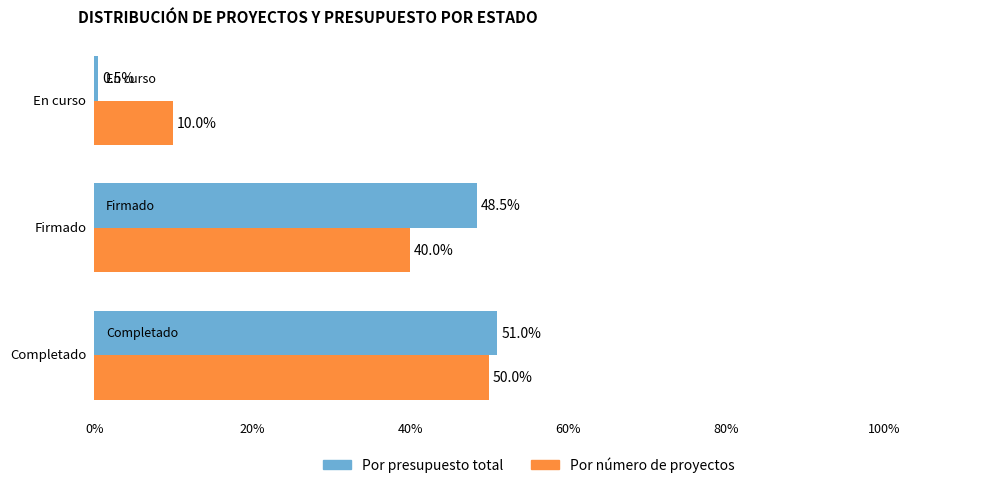

What is the minimum value shown in the chart?

0.5